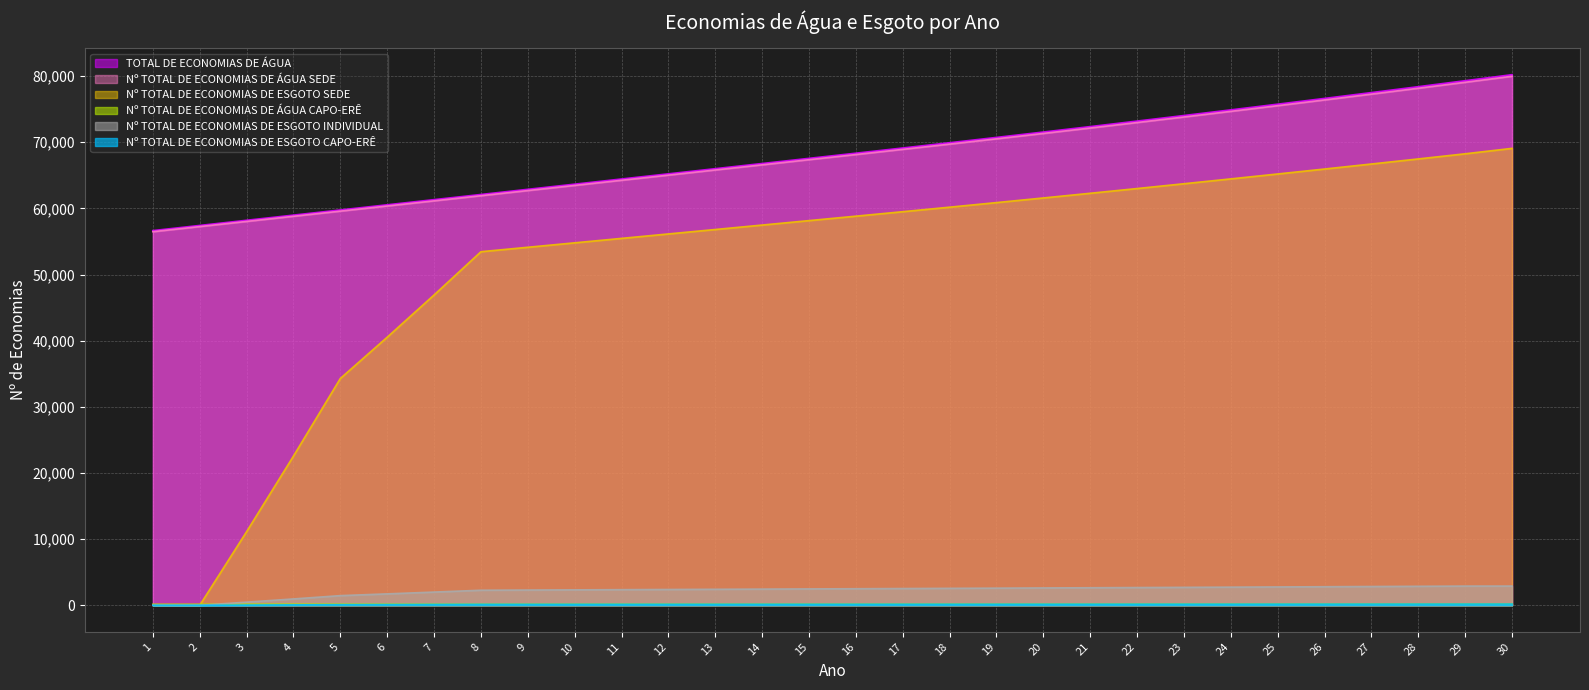

Reading right to left, extract all data points from this chart.

Nº TOTAL DE ECONOMIAS DE ÁGUA SEDE: 79984	79074	78174	77285	76406	75538	74679	73829	72989	72160	71340	70528	69727	68934	68150	67372	66594	65816	65038	64260	63482	62704	61926	61148	60370	59592	58814	58036	57258	56480
Nº TOTAL DE ECONOMIAS DE ÁGUA CAPO-ERÊ: 211	209	206	204	201	199	197	194	192	189	187	185	183	181	179	178	176	174	172	170	168	166	164	162	160	158	157	155	153	151
TOTAL DE ECONOMIAS DE ÁGUA: 80225	79312	78409	77518	76635	75765	74904	74050	73208	72375	71553	70739	69935	69140	68354	67574	66794	66013	65233	64453	63672	62892	62111	61331	60551	59770	58991	58211	57430	56650
Nº TOTAL DE ECONOMIAS DE ESGOTO SEDE: 69082	68263	67486	66719	65960	65210	64469	63735	63009	62293	61585	60884	60192	59508	58832	58160	57488	56816	56145	55473	54801	54130	53458	46922	40534	34296	22565	11133	0	0
Nº TOTAL DE ECONOMIAS DE ESGOTO CAPO-ERÊ: 182	180	178	176	174	172	170	168	166	164	162	160	158	157	155	153	152	150	148	147	145	143	142	125	108	91	60	30	0	0
Nº TOTAL DE ECONOMIAS DE ESGOTO INDIVIDUAL: 2904	2903	2870	2838	2805	2774	2743	2711	2681	2651	2621	2591	2561	2532	2503	2475	2446	2418	2389	2361	2332	2304	2275	1997	1725	1460	960	474	0	0